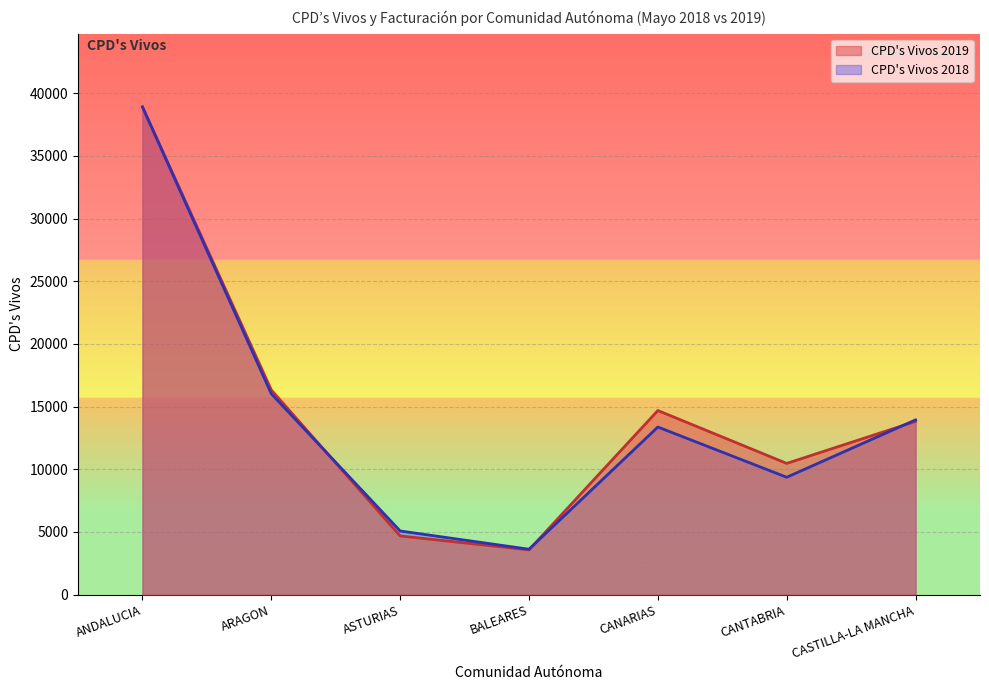

True or false: CPD’s Vivos 2018 and CPD’s Vivos 2019 cross at least once.

True